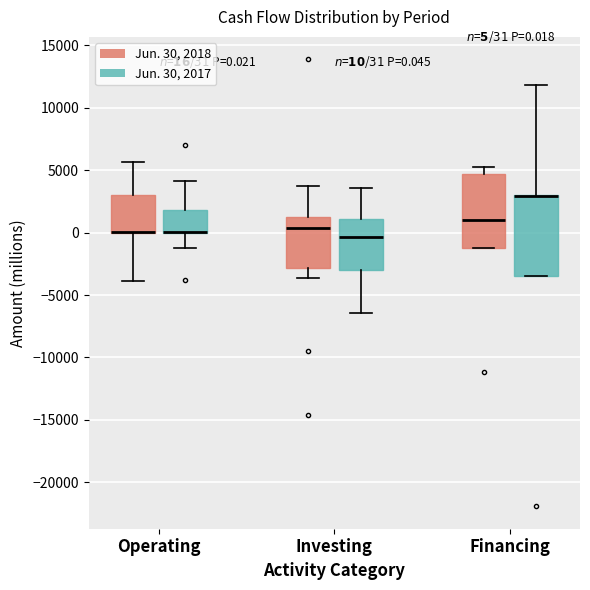

Which box is the tallest, from its lower edge to its upper edge?

Financing (Jun. 30, 2017)